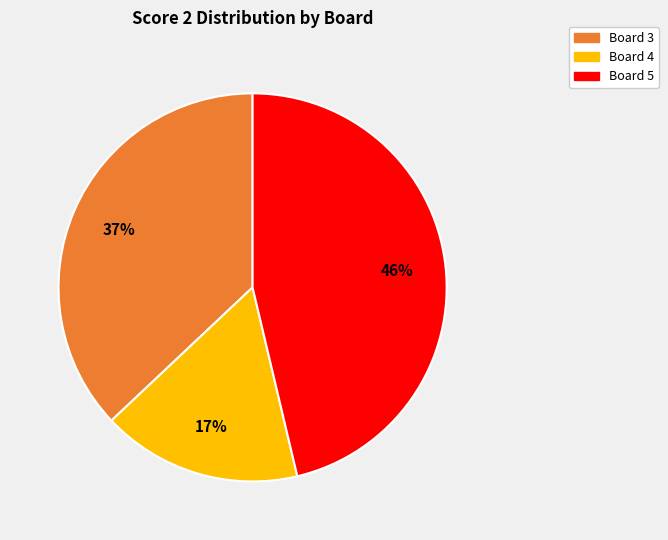

Is there a majority slice in this chart?

No